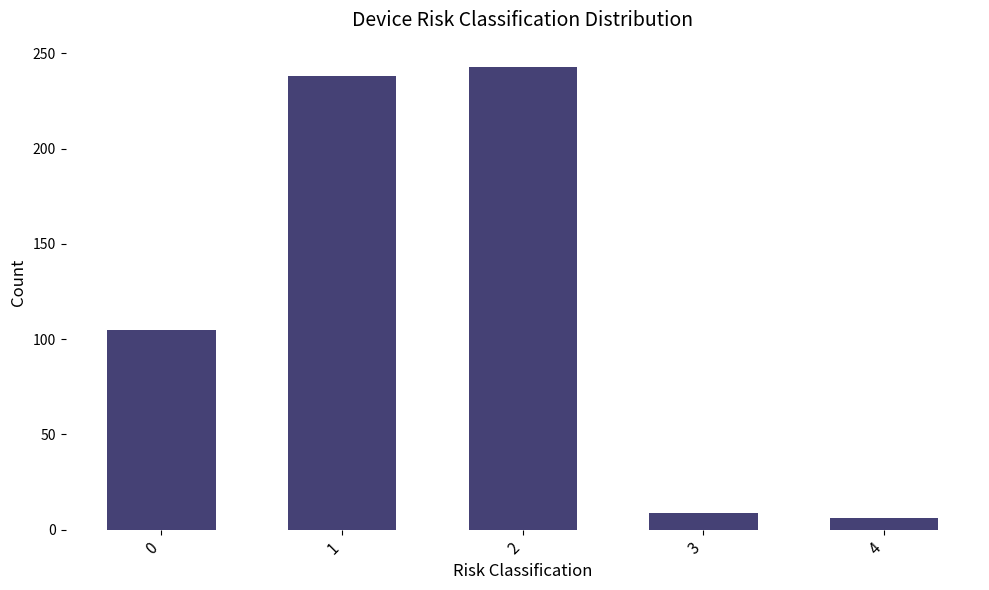

True or false: the data shows 105 at 0.

True